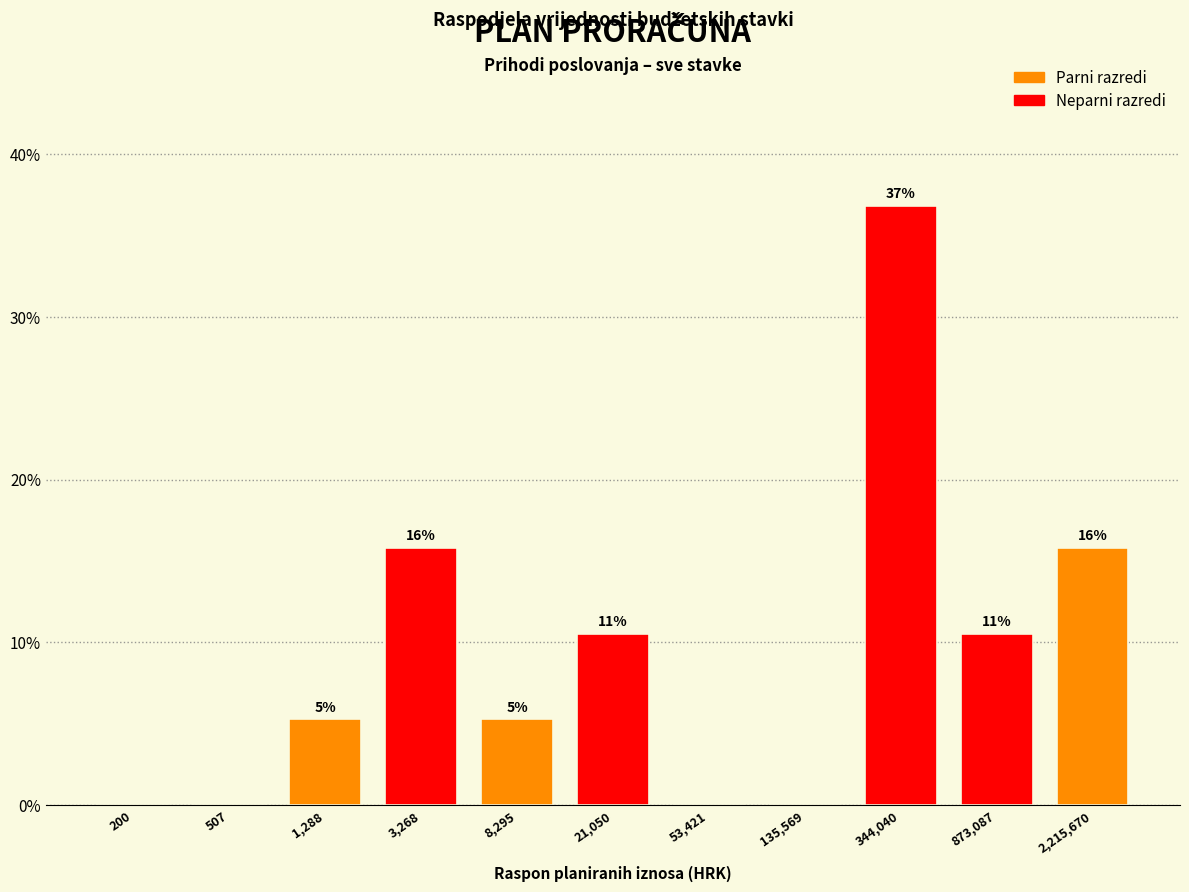

Are the bars horizontal?

No